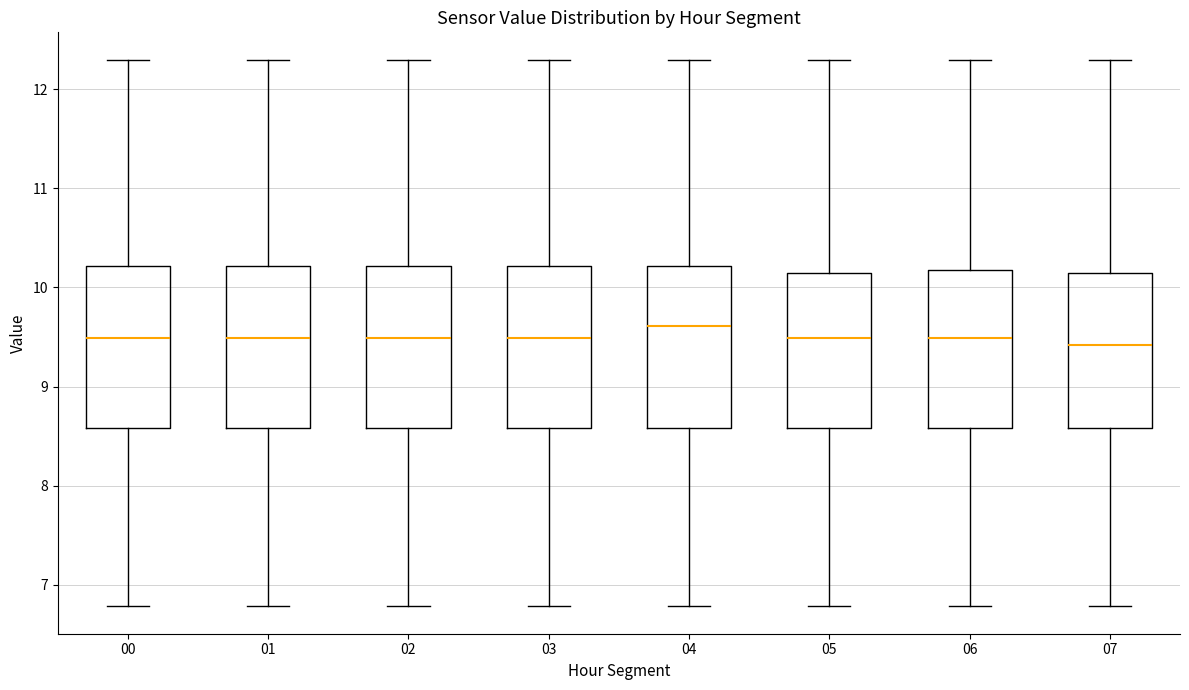

Reading left to right, transcribe this box plot: for each box, give where its median line is, the range the box spans, and where its two whiskers end, as read against the y-axis. The values are not printed on the chart, so give them approximately, as read against the axis.

00: median 9.5, box 8.6 to 10.2, whiskers 6.8 to 12.3
01: median 9.5, box 8.6 to 10.2, whiskers 6.8 to 12.3
02: median 9.5, box 8.6 to 10.2, whiskers 6.8 to 12.3
03: median 9.5, box 8.6 to 10.2, whiskers 6.8 to 12.3
04: median 9.6, box 8.6 to 10.2, whiskers 6.8 to 12.3
05: median 9.5, box 8.6 to 10.1, whiskers 6.8 to 12.3
06: median 9.5, box 8.6 to 10.2, whiskers 6.8 to 12.3
07: median 9.4, box 8.6 to 10.1, whiskers 6.8 to 12.3